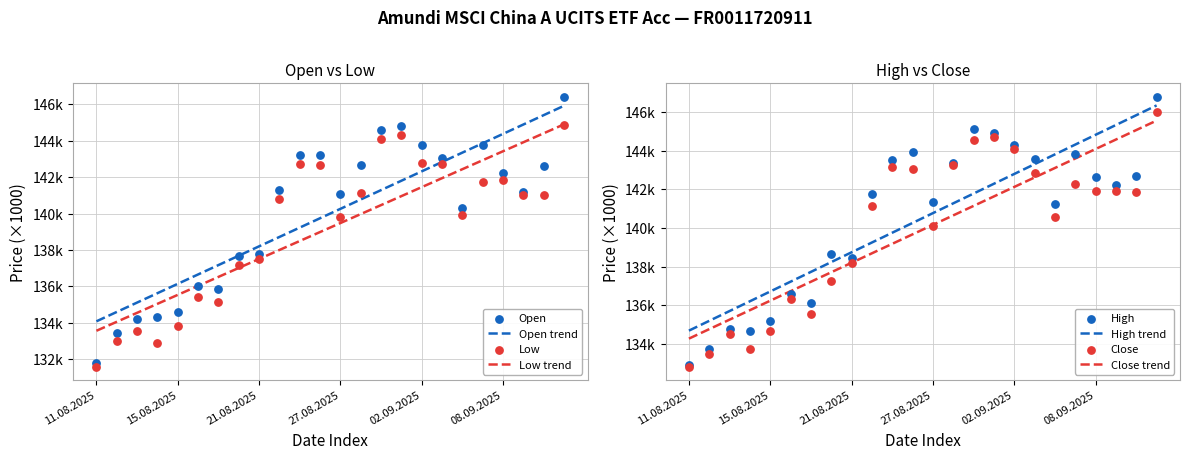

Is the value of Low at 03.09.2025 greater than the value of High at 03.09.2025?

No